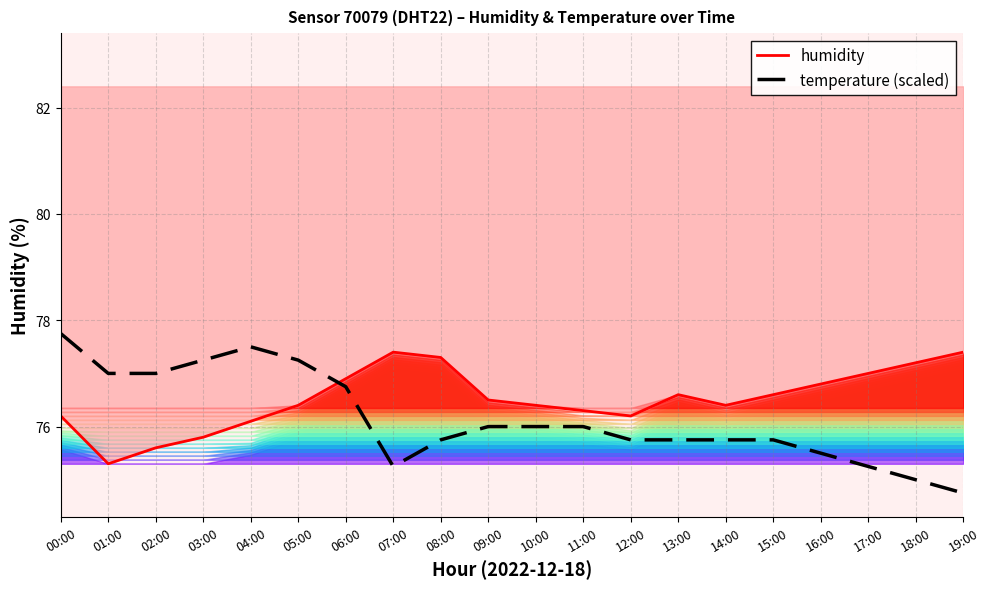

Reading left to right, list all the values displayed in this chart.

humidity (top): 00:00=76.2	01:00=75.3	02:00=75.6	03:00=75.8	04:00=76.1	05:00=76.4	06:00=76.9	07:00=77.4	08:00=77.3	09:00=76.5	10:00=76.4	11:00=76.3	12:00=76.2	13:00=76.6	14:00=76.4	15:00=76.6	16:00=76.8	17:00=77.0	18:00=77.2	19:00=77.4
temperature (scaled): 00:00=77.8	01:00=77.0	02:00=77.0	03:00=77.2	04:00=77.5	05:00=77.2	06:00=76.8	07:00=75.2	08:00=75.8	09:00=76.0	10:00=76.0	11:00=76.0	12:00=75.8	13:00=75.8	14:00=75.8	15:00=75.8	16:00=75.5	17:00=75.2	18:00=75.0	19:00=74.8